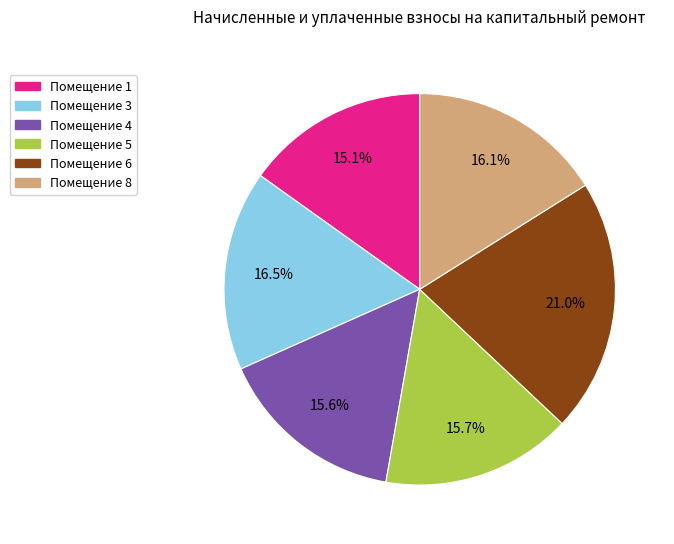

Does any single category account for the majority?

No